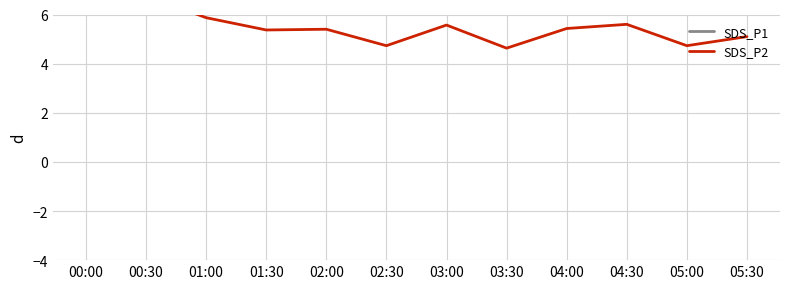

The value of SDS_P2 at 03:30 is 2.0. True or false?

False